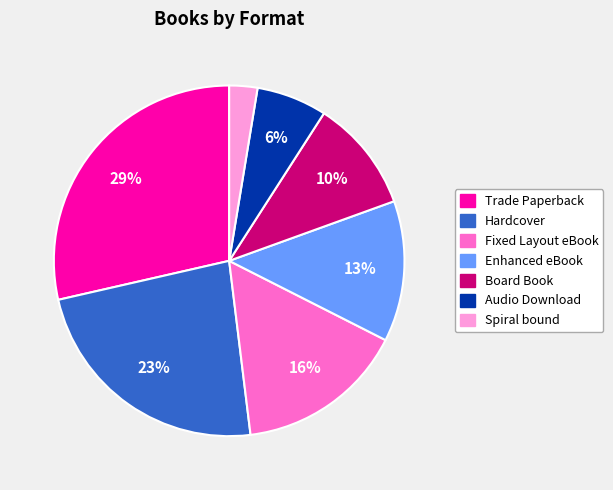

Which has a higher value, Board Book or Spiral bound?

Board Book